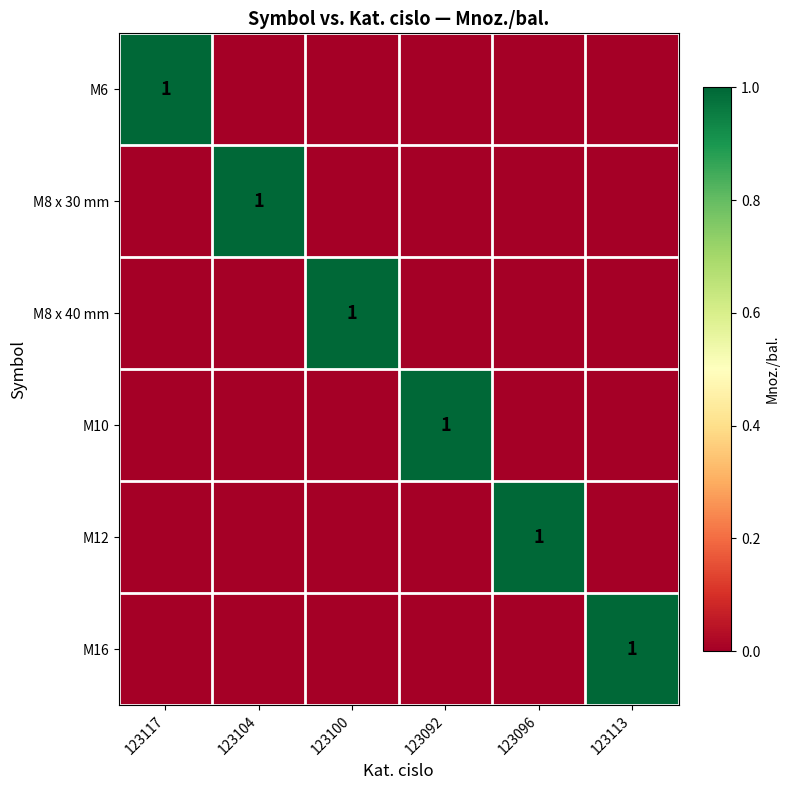

How many M6 values are between 0 and 1?

6